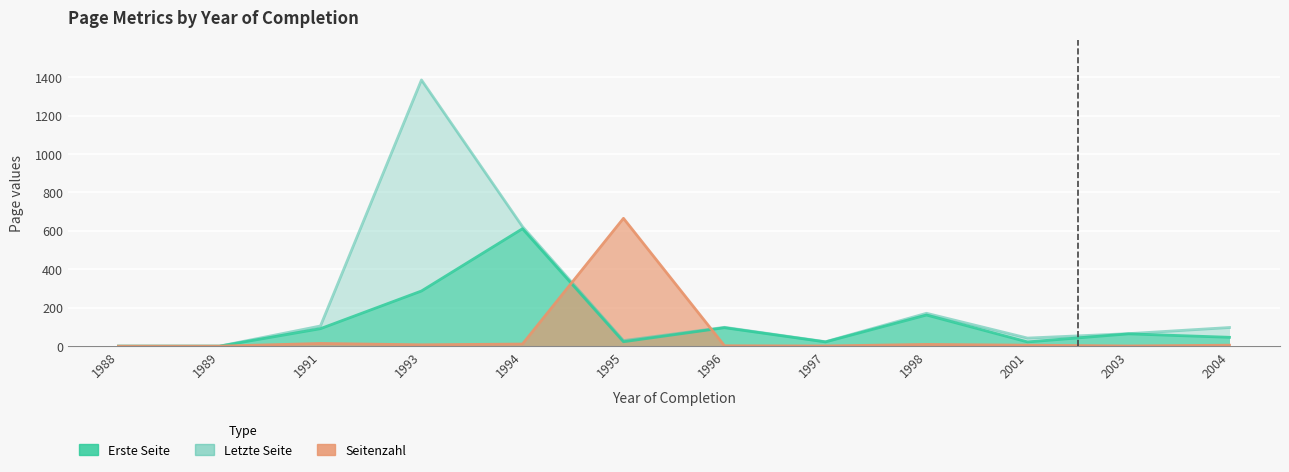

What are all the series names shown in the legend?

Erste Seite, Letzte Seite, Seitenzahl